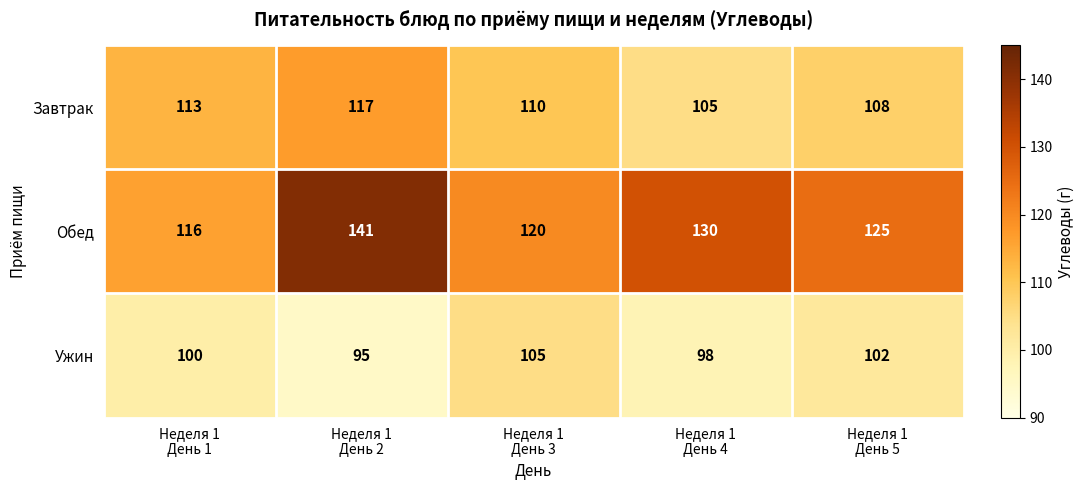

What is the total value across all series at Неделя 1
День 5?

335